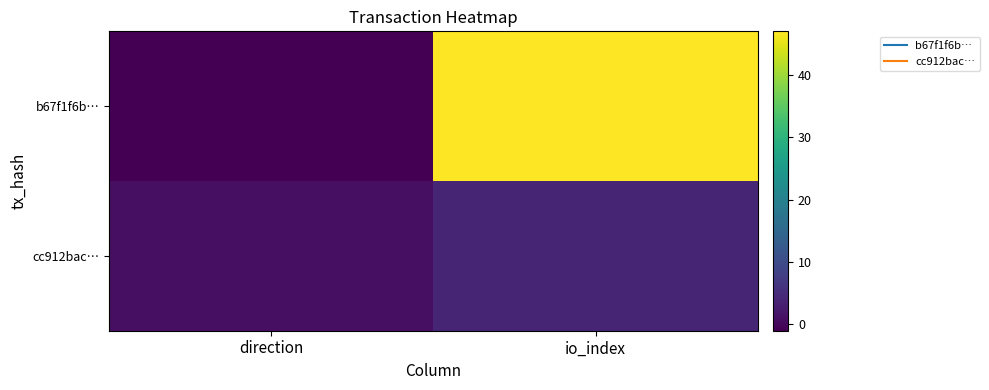

Rank the series at io_index from lowest to highest value.

cc912bac…, b67f1f6b…